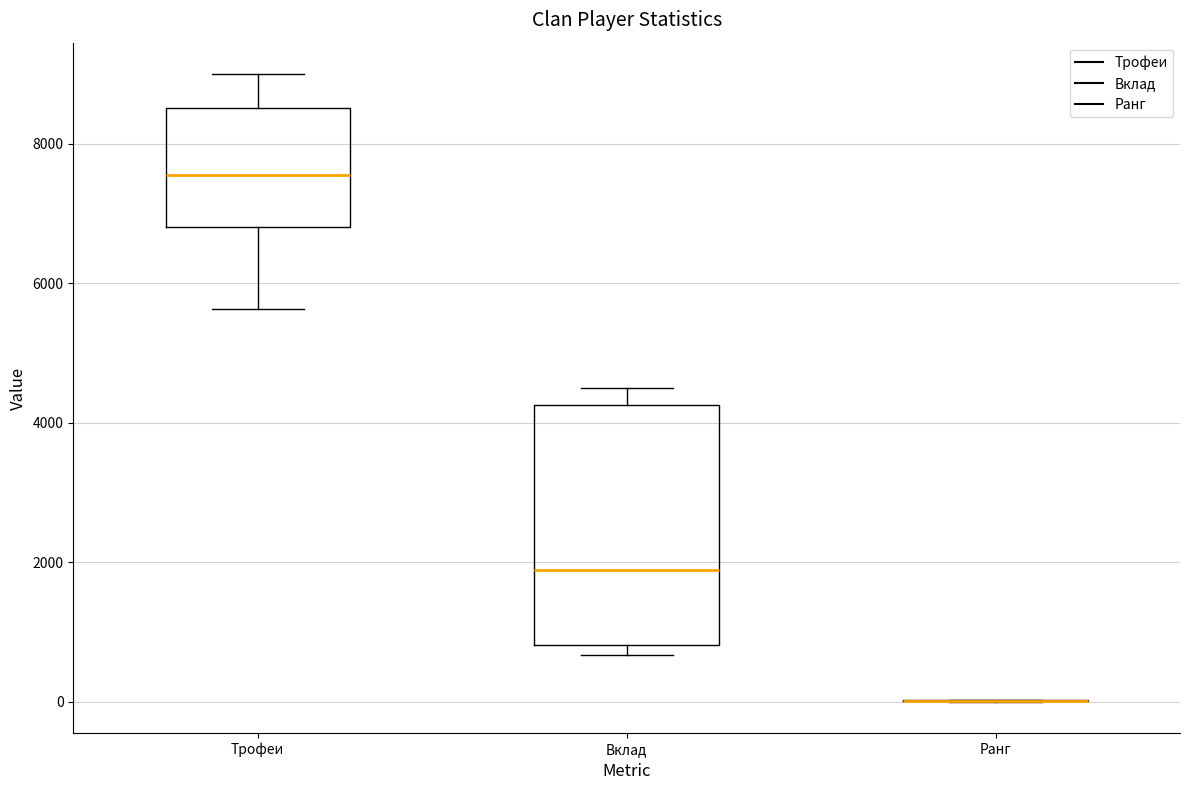

Reading left to right, read every box against the y-axis: the position of its median line, the range the box covers, and the ends of its whiskers. The values are not printed on the chart, so give them approximately, as read against the axis.

Трофеи: median 7600, box 6800 to 8600, whiskers 5600 to 9000
Вклад: median 1800, box 800 to 4200, whiskers 600 to 4600
Ранг: box collapsed to a line at 0, whiskers 0 to 0